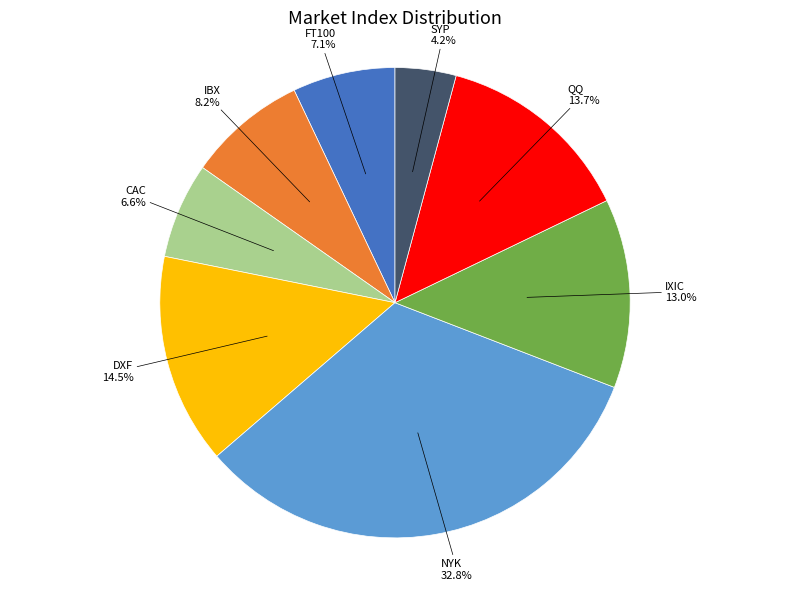

To the nearest percent, what is the average slice percentage?

12%